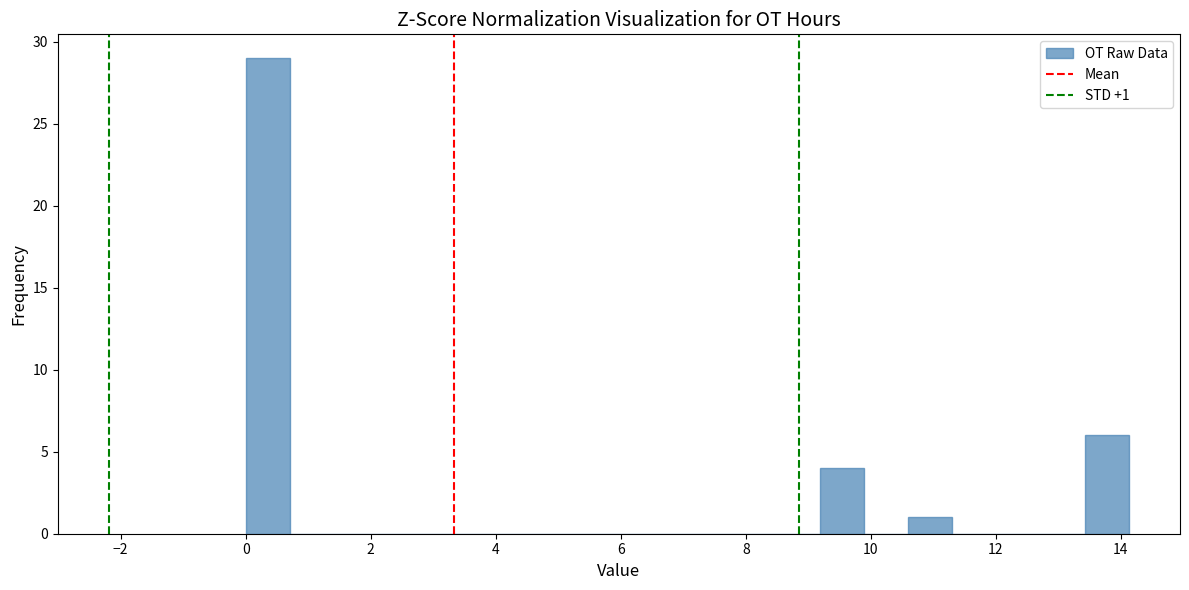

Around what value on the x-axis is the tallest bar? Give the approximate position of its centre, as read against the axis.

0.4